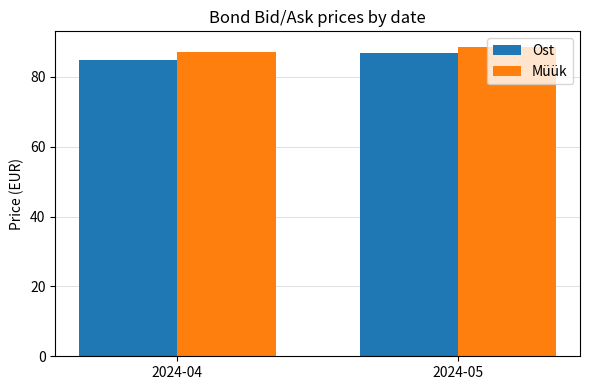

What is the sum of all Ost values?

171.6